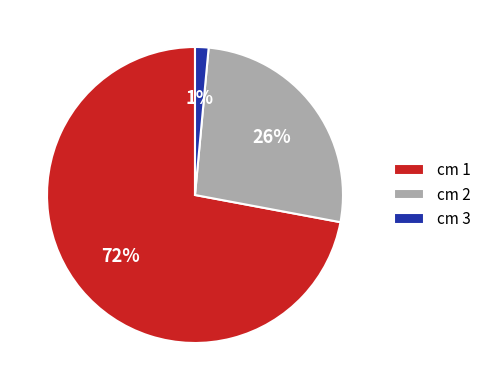

What is the majority slice?

cm 1